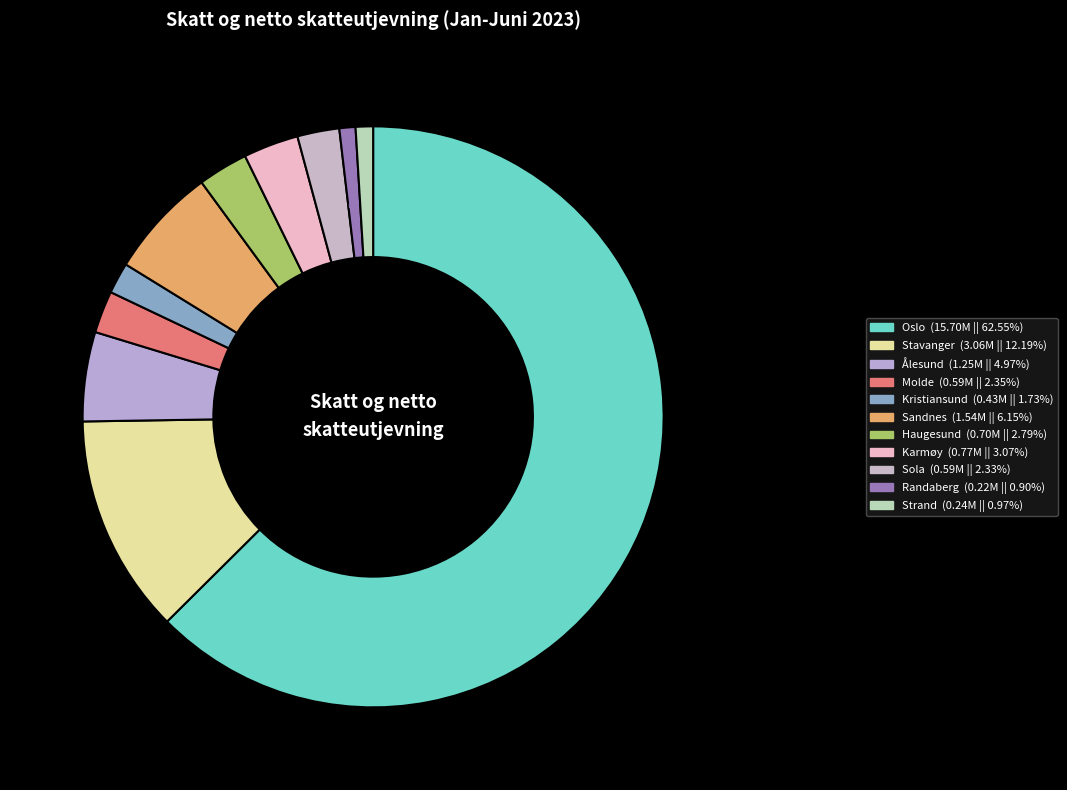

What percentage is the Sandnes slice, to the nearest percent?

6%